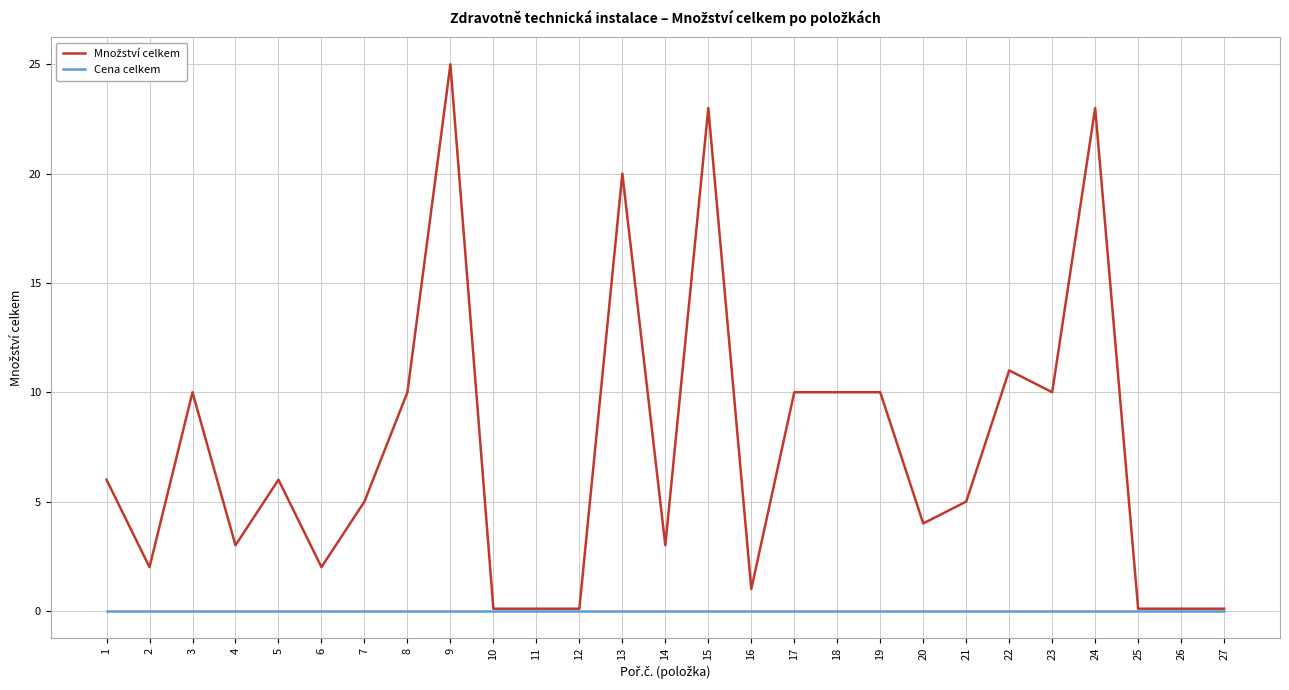

At which category is the sum across all series the highest?

9